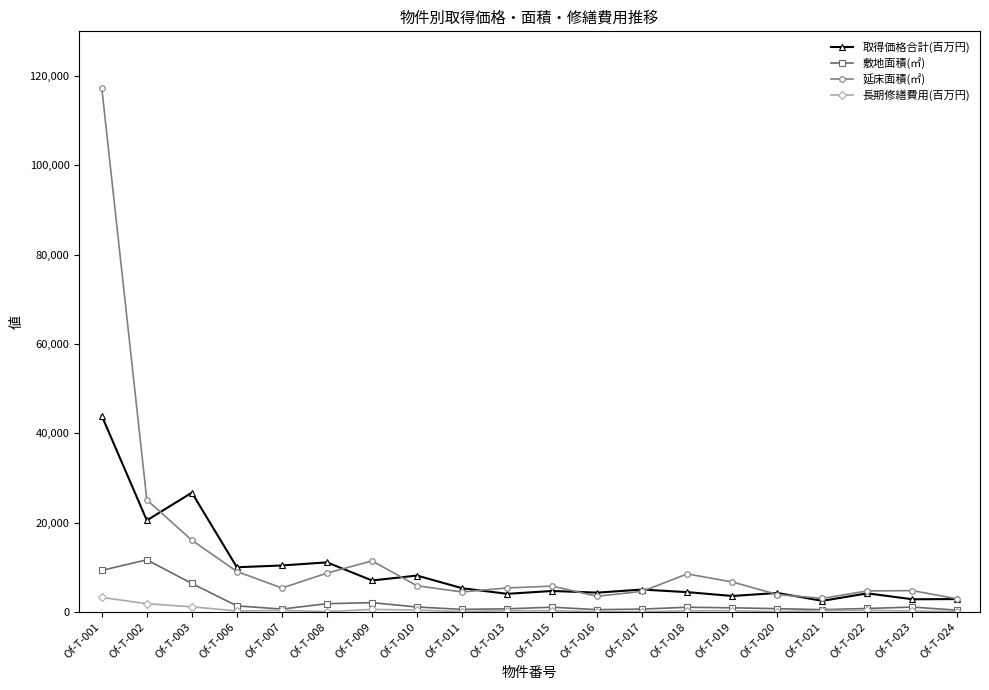

True or false: 長期修繕費用(百万円) and 延床面積(㎡) cross at least once.

False